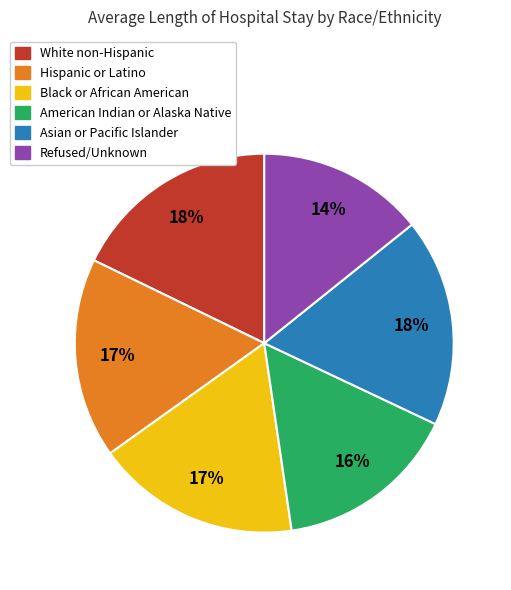

To the nearest percent, what portion does Asian or Pacific Islander represent?

18%